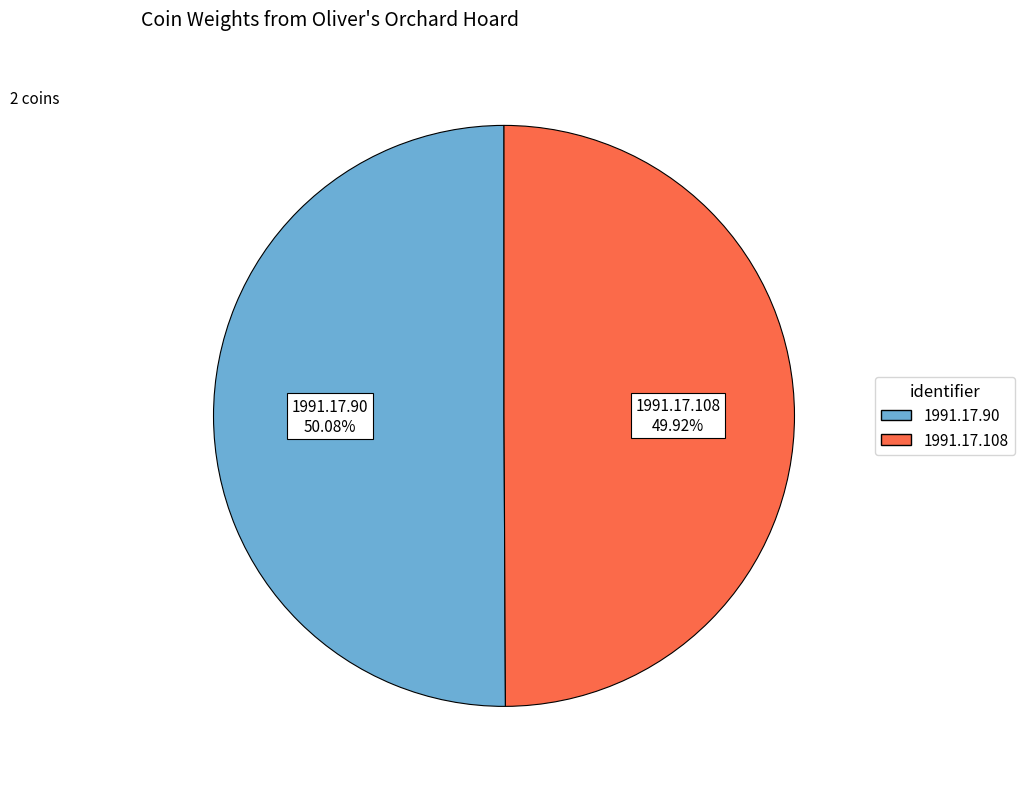

To the nearest percent, what percentage of the pie is 1991.17.90?

50%